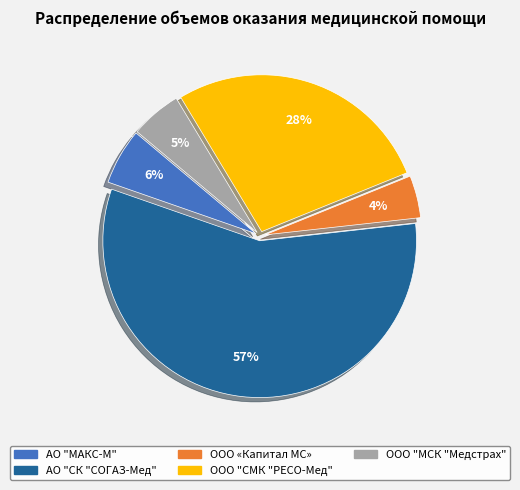

How many slices are in this pie chart?

5